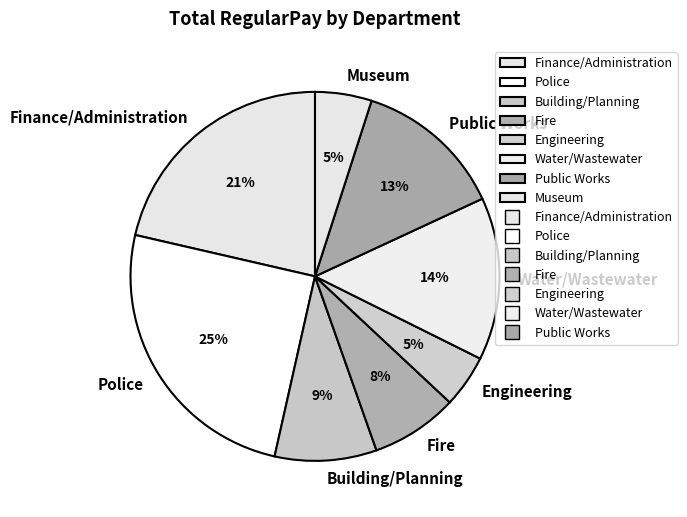

Is there any slice that represents more than half of the pie?

No